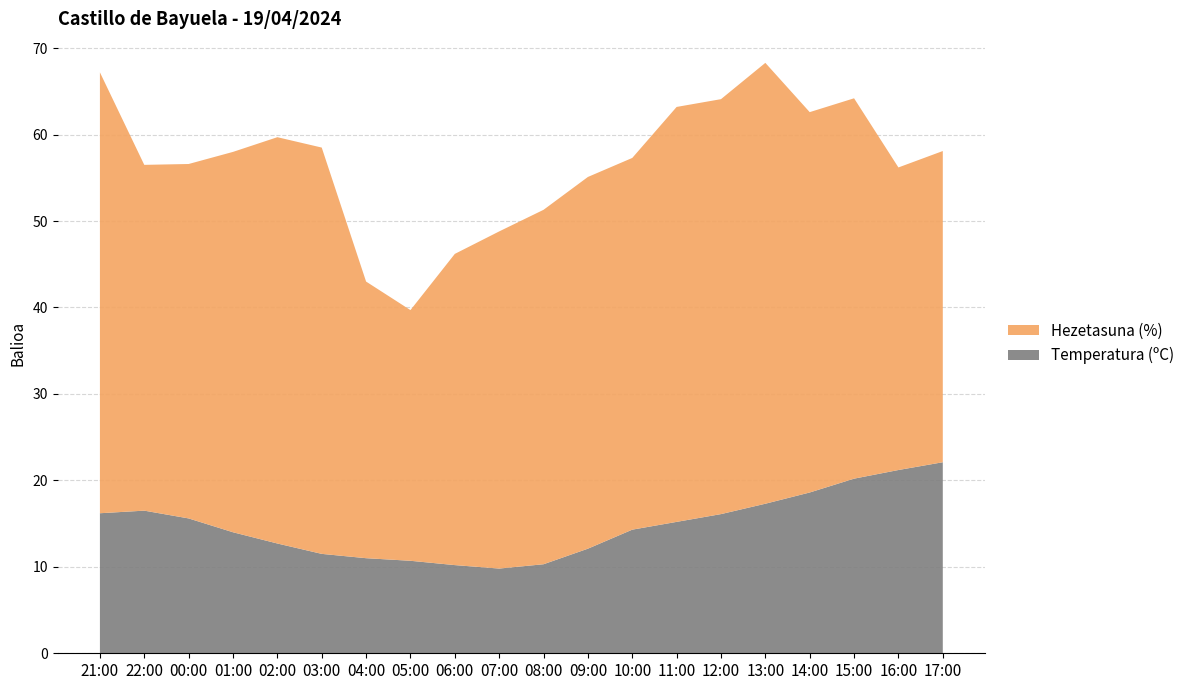

Reading right to left, what are all the values shown in this chart?

Temperatura (ºC): 17:00=22.1	16:00=21.2	15:00=20.2	14:00=18.6	13:00=17.3	12:00=16.1	11:00=15.2	10:00=14.3	09:00=12.1	08:00=10.3	07:00=9.8	06:00=10.2	05:00=10.7	04:00=11.0	03:00=11.5	02:00=12.7	01:00=14.0	00:00=15.6	22:00=16.5	21:00=16.2
Hezetasuna (%): 17:00=36.0	16:00=35.0	15:00=44.0	14:00=44.0	13:00=51.0	12:00=48.0	11:00=48.0	10:00=43.0	09:00=43.0	08:00=41.0	07:00=39.0	06:00=36.0	05:00=29.0	04:00=32.0	03:00=47.0	02:00=47.0	01:00=44.0	00:00=41.0	22:00=40.0	21:00=51.0